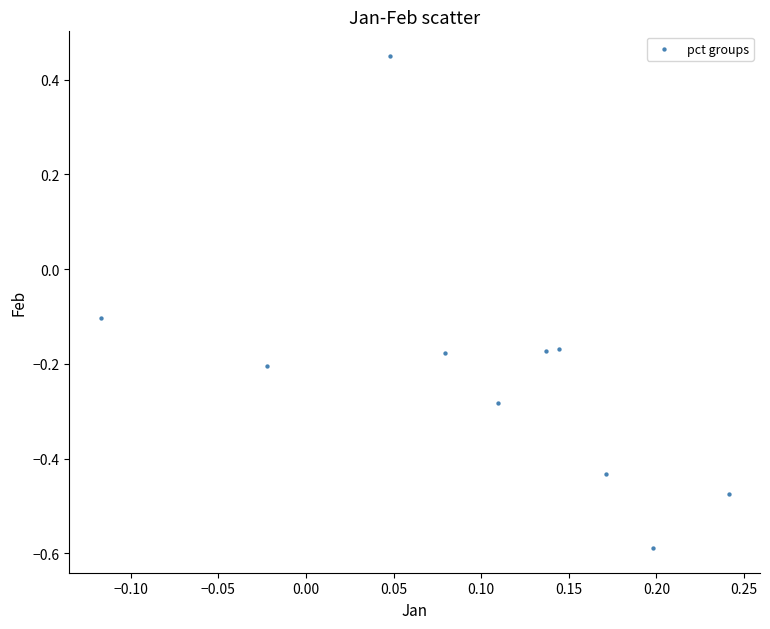

What is the range of Y values (max minus min)?

1.0